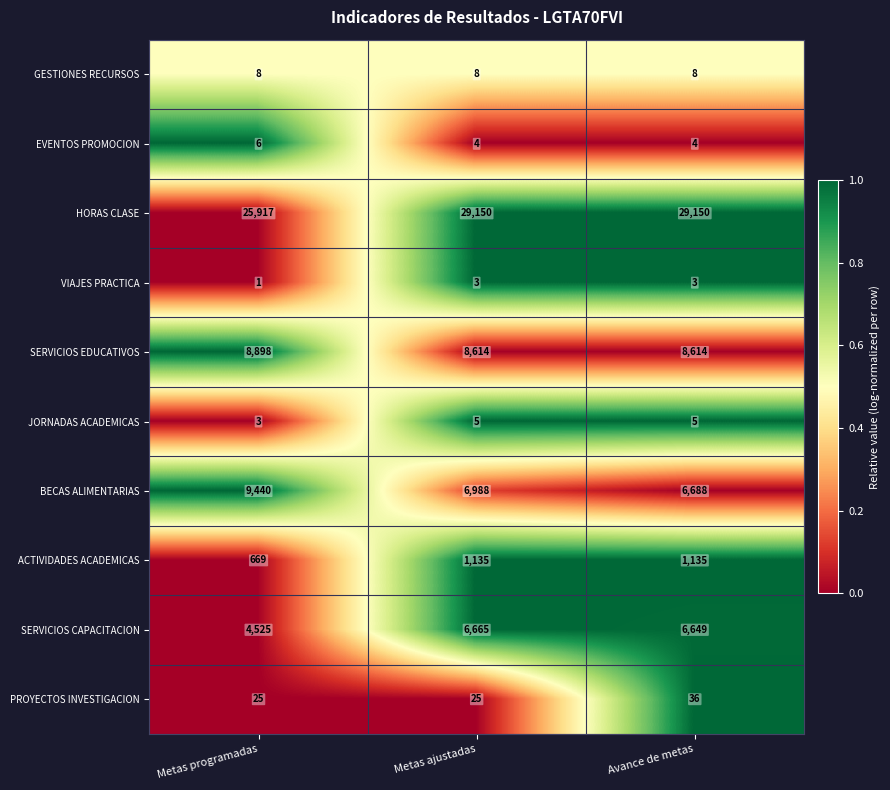

Rank the series by their maximum value, from lowest to highest.

VIAJES PRACTICA, JORNADAS ACADEMICAS, EVENTOS PROMOCION, GESTIONES RECURSOS, PROYECTOS INVESTIGACION, ACTIVIDADES ACADEMICAS, SERVICIOS CAPACITACION, SERVICIOS EDUCATIVOS, BECAS ALIMENTARIAS, HORAS CLASE